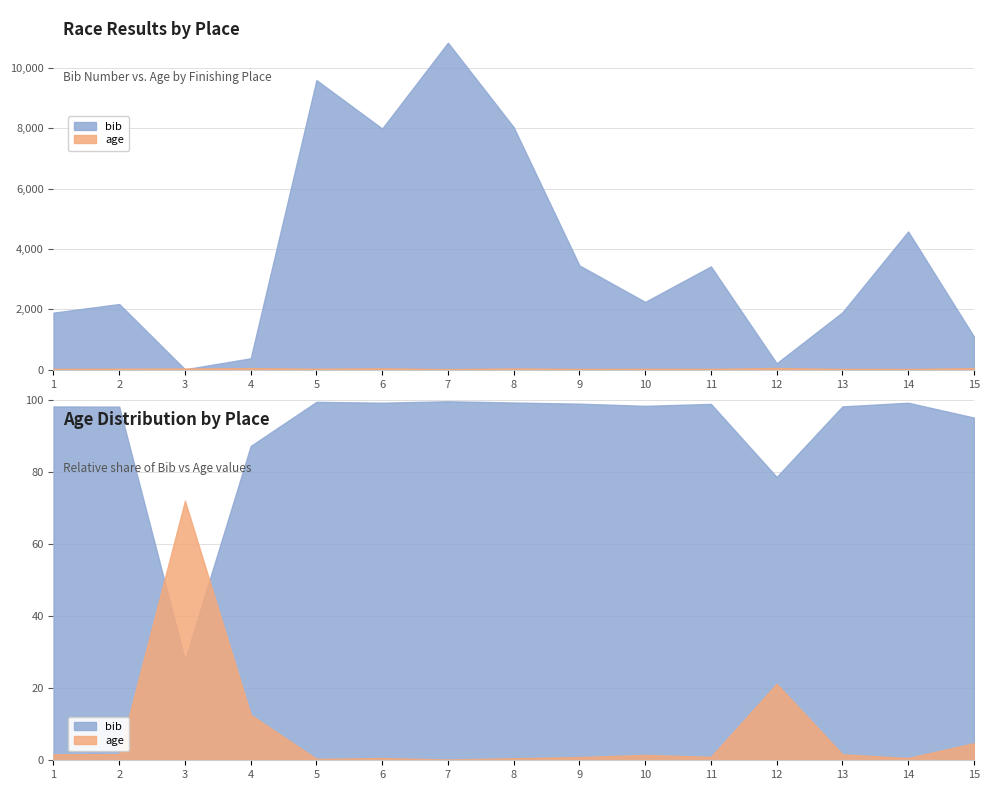

The value of age at 7 is 24. True or false?

True